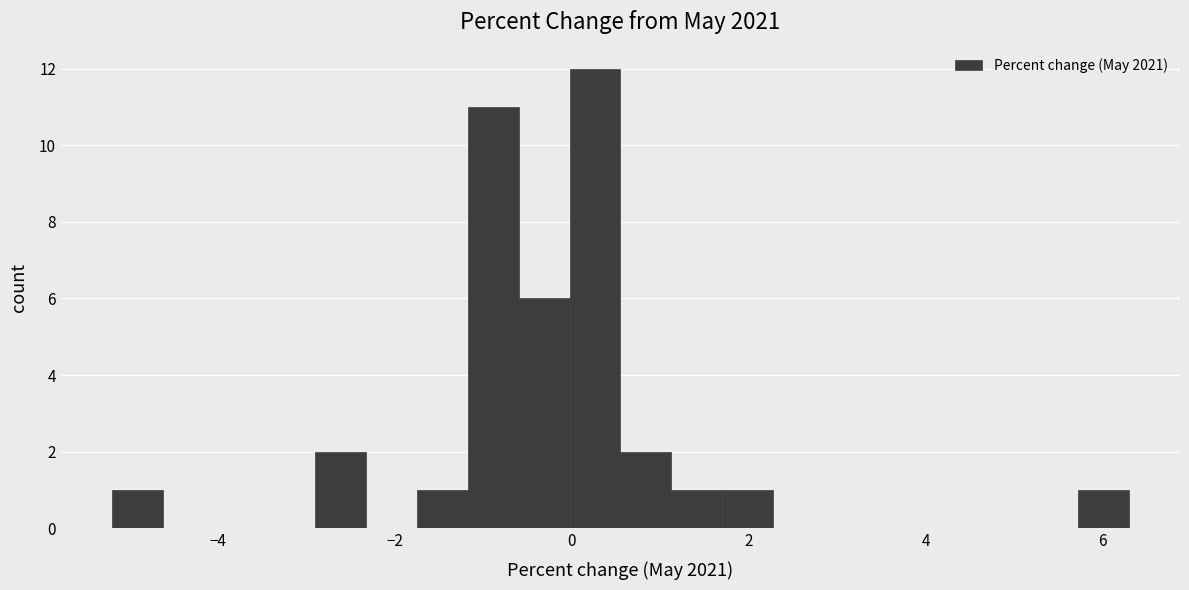

Read against the x-axis, roughly where is the centre of the tallest bar?

0.2